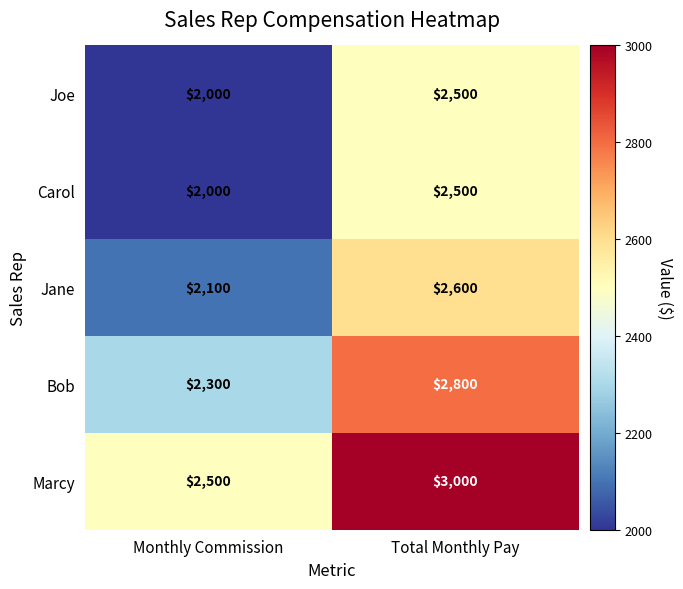

The Joe series shows 2500 at Total Monthly Pay. True or false?

True